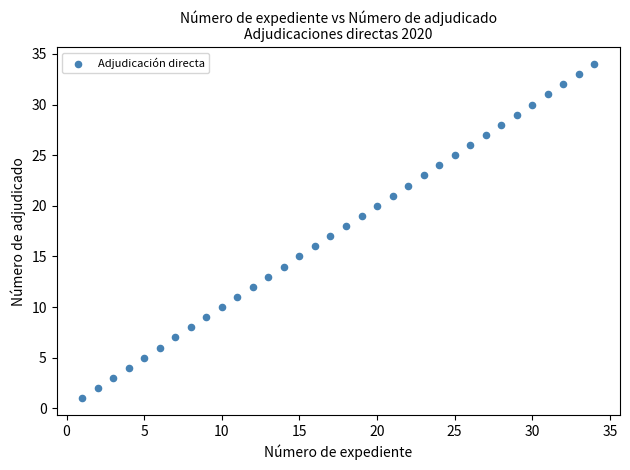

What is the range of X values (max minus min)?

33